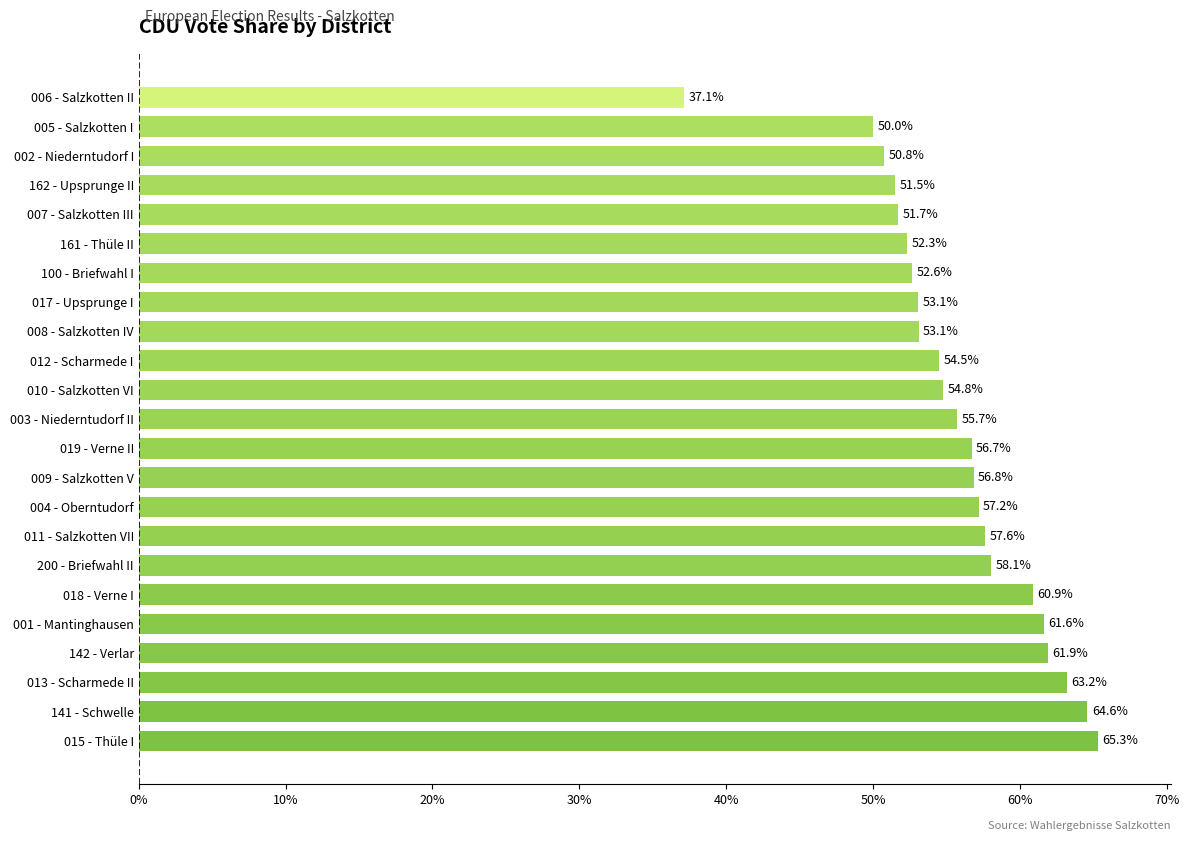

The chart shows a value of 61.9 at 142 - Verlar. True or false?

True